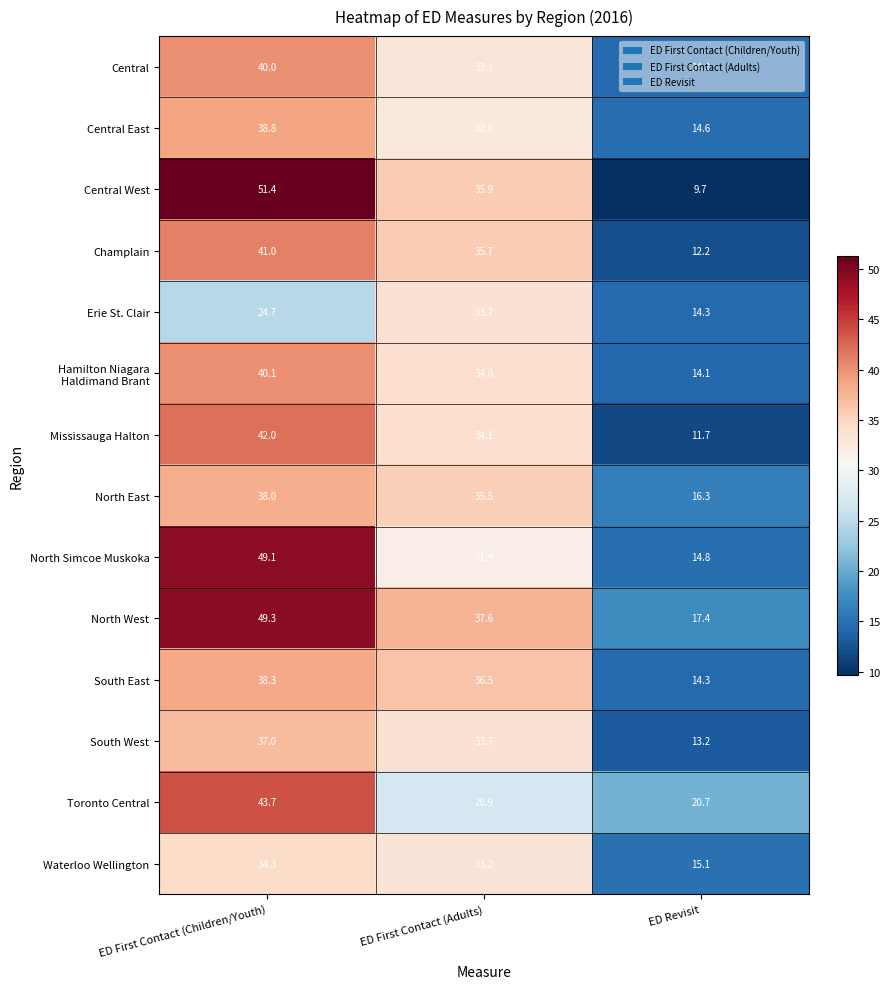

List the labels in order of Central West value, smallest first.

ED Revisit, ED First Contact (Adults), ED First Contact (Children/Youth)